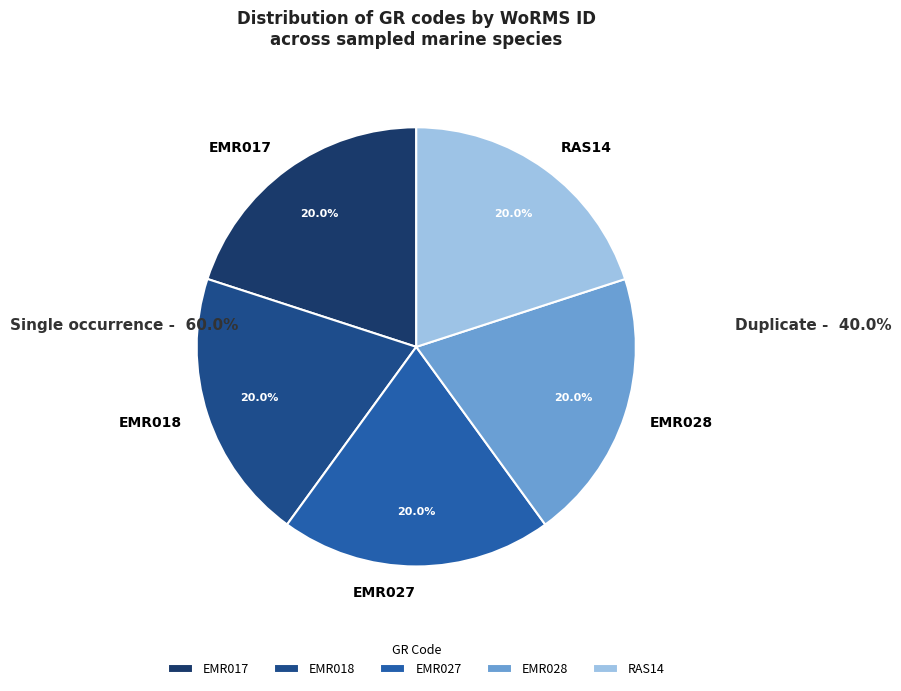

True or false: EMR027 accounts for 20% of the total.

True